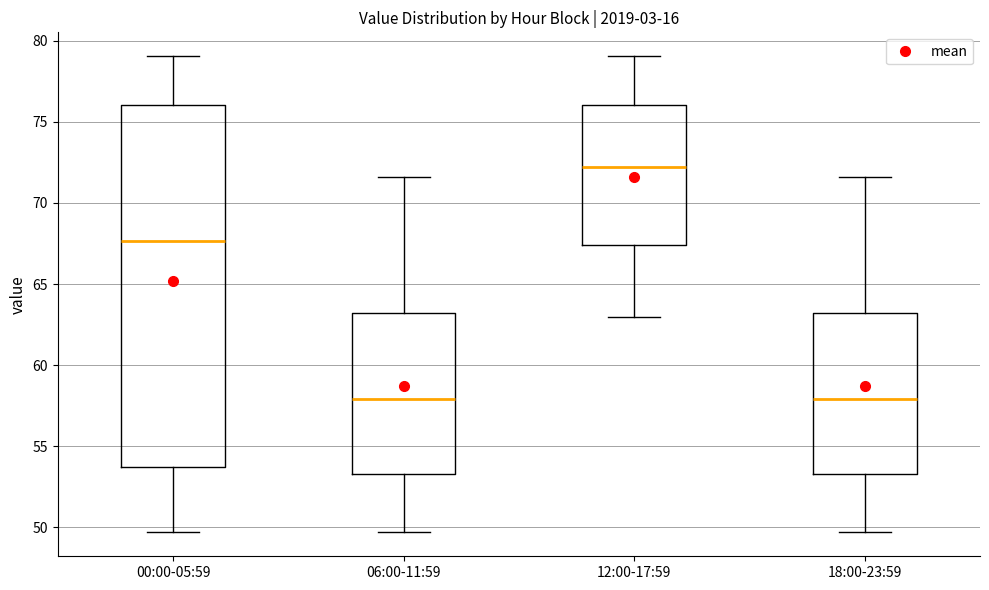

Reading left to right, transcribe this box plot: for each box, give where its median line is, the range the box spans, and where its two whiskers end, as read against the y-axis. The values are not printed on the chart, so give them approximately, as read against the axis.

00:00-05:59: median 67.5, box 53.5 to 76.0, whiskers 49.5 to 79.0
06:00-11:59: median 58.0, box 53.5 to 63.0, whiskers 49.5 to 71.5
12:00-17:59: median 72.0, box 67.5 to 76.0, whiskers 63.0 to 79.0
18:00-23:59: median 58.0, box 53.5 to 63.0, whiskers 49.5 to 71.5